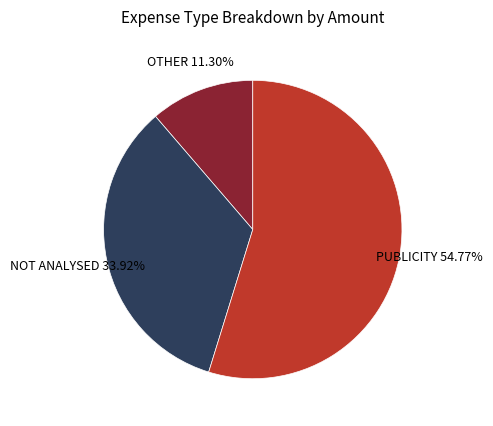

Which slice is the largest?

PUBLICITY